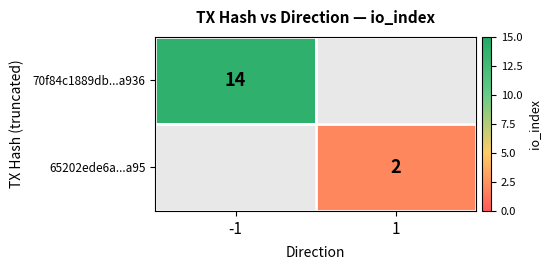

The value of 65202ede6a...a95 at 1 is 2. True or false?

True